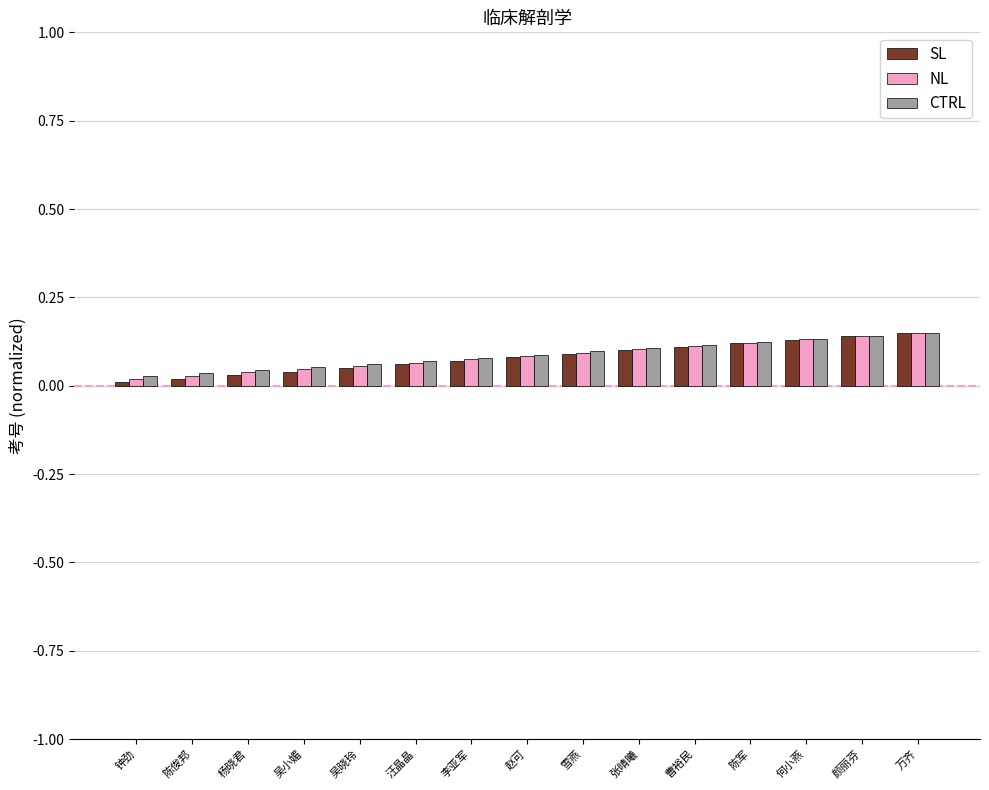

What is the total value across all series at 何小燕?

0.4